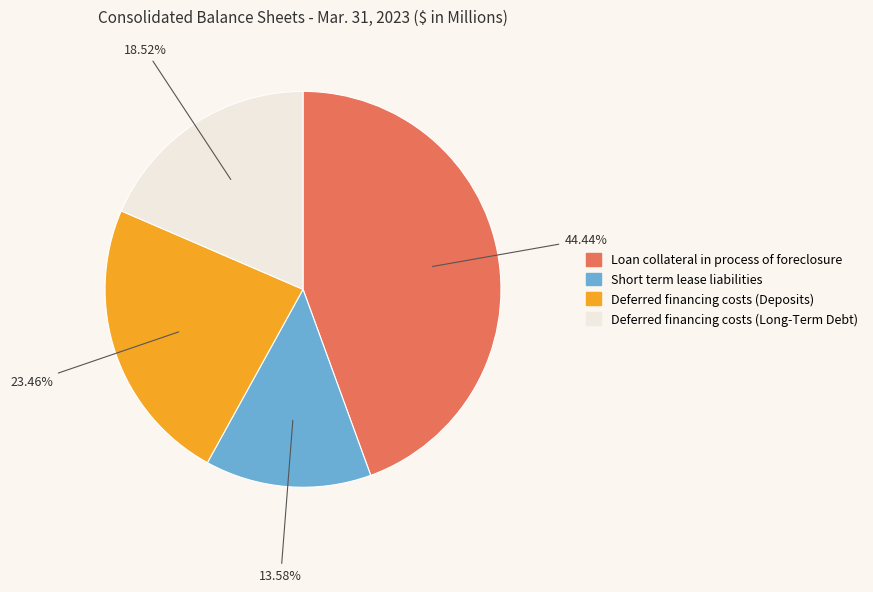

What is the ratio of the value at Deferred financing costs (Deposits) to the value at Deferred financing costs (Long-Term Debt)?

1.3